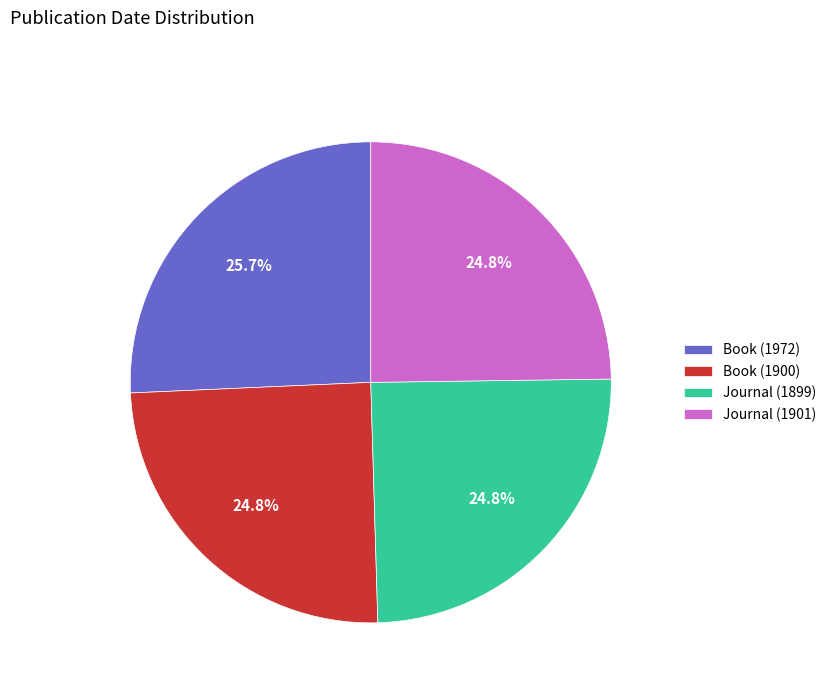

Which slice is the largest?

Book (1972)